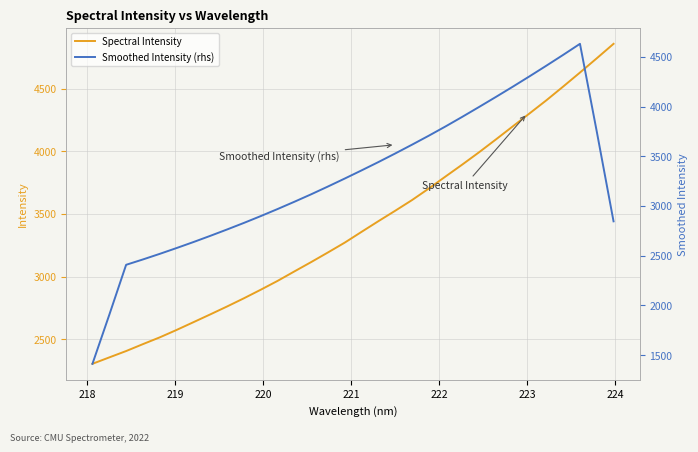

Which series has the largest total across all categories?

Spectral Intensity